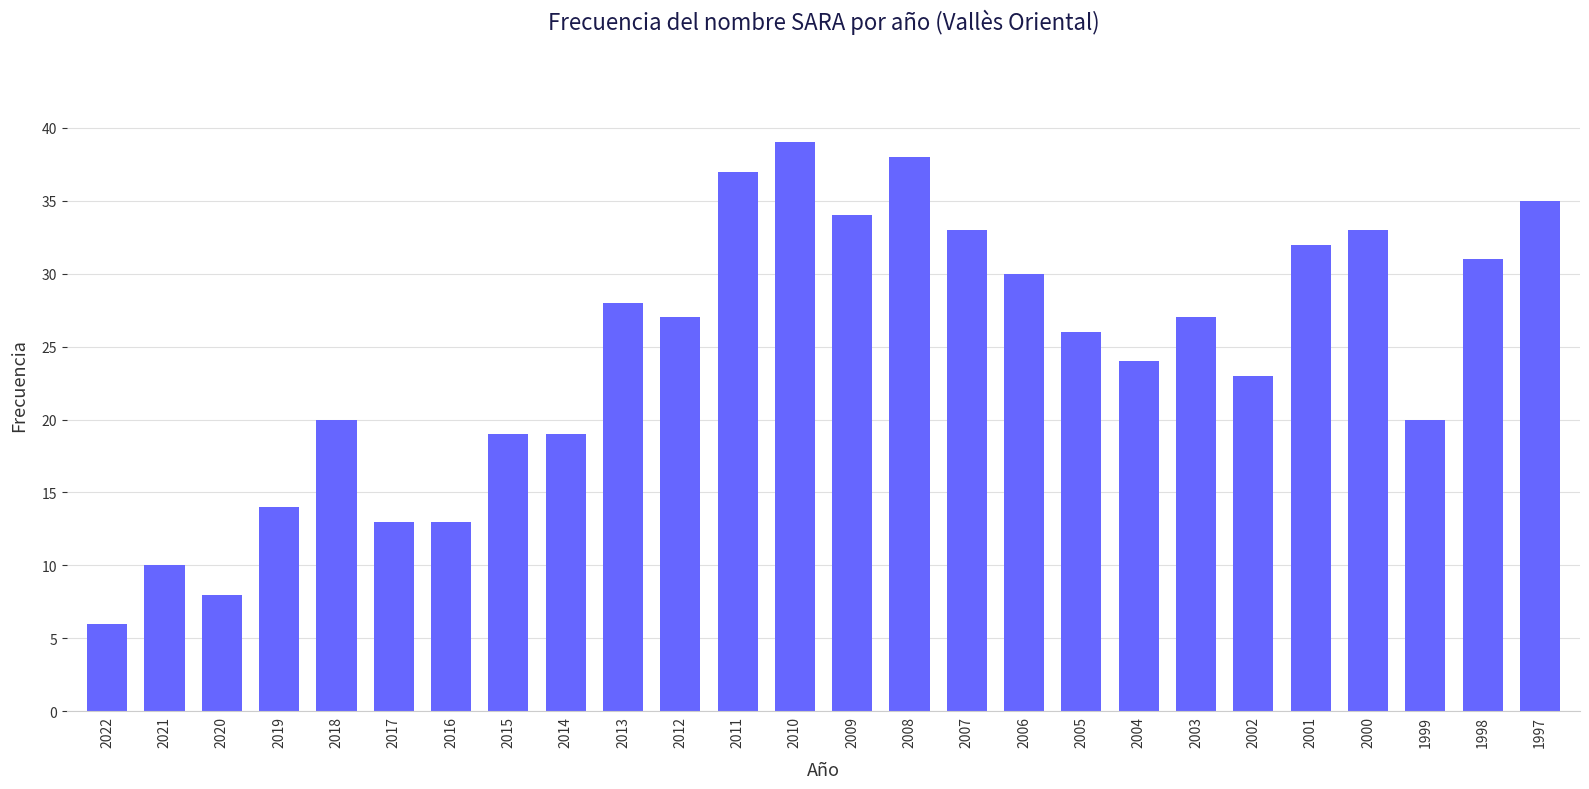

At which category does the chart reach its peak across all series?

2010